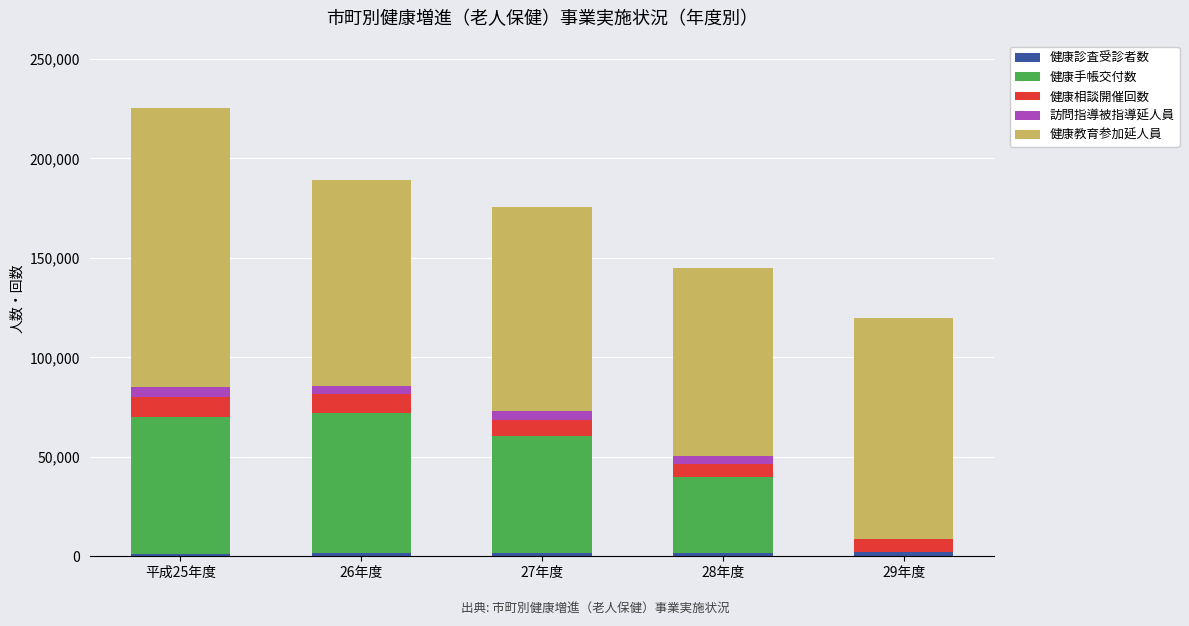

Which series changed the most between 平成25年度 and 27年度?

健康教育参加延人員